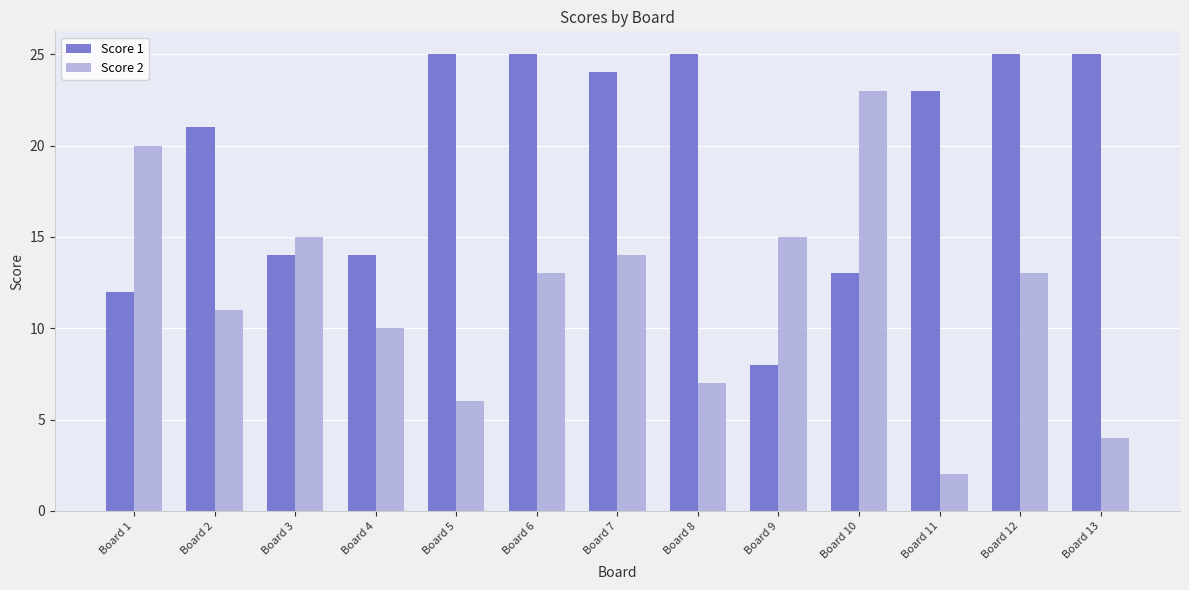

The Score 2 series shows 14 at Board 7. True or false?

True